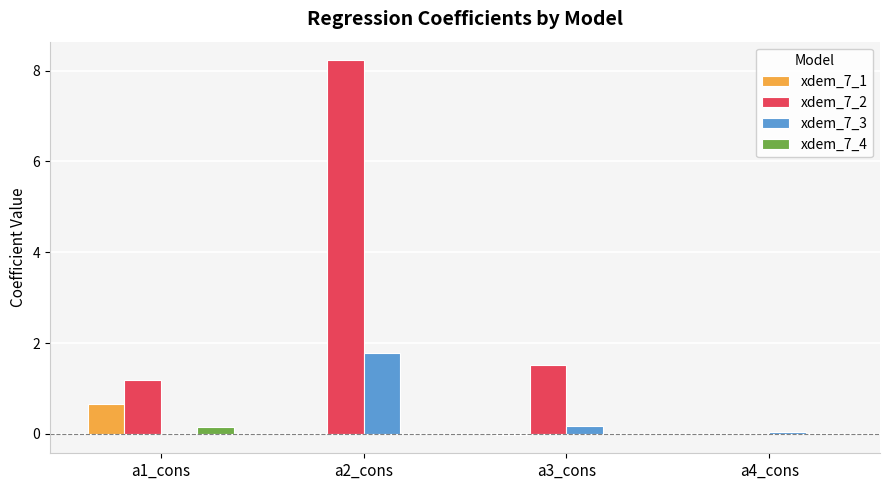

Are the bars horizontal?

No